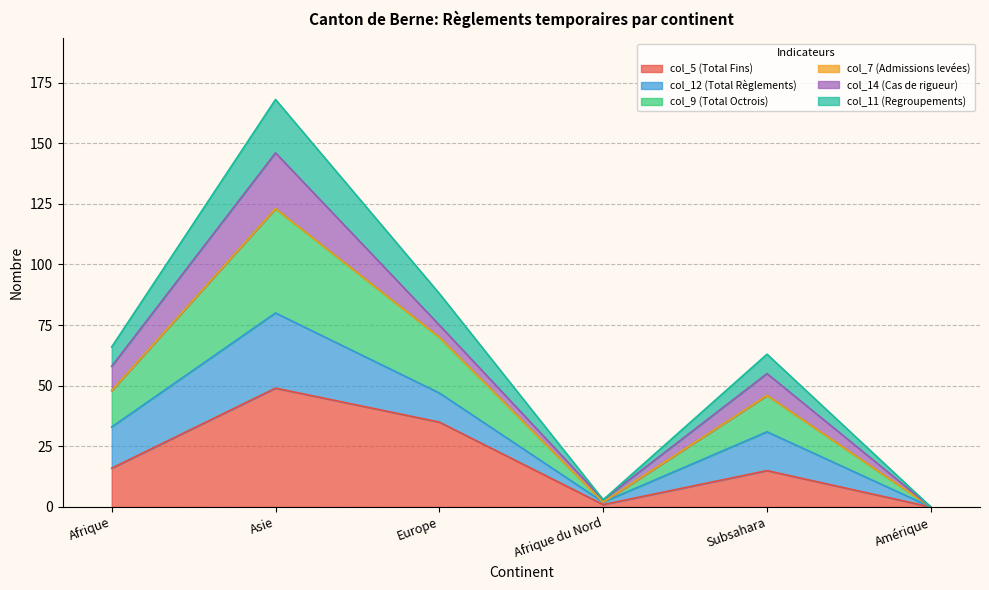

True or false: col_5 (Total Fins) has a value of 16 at Afrique.

True